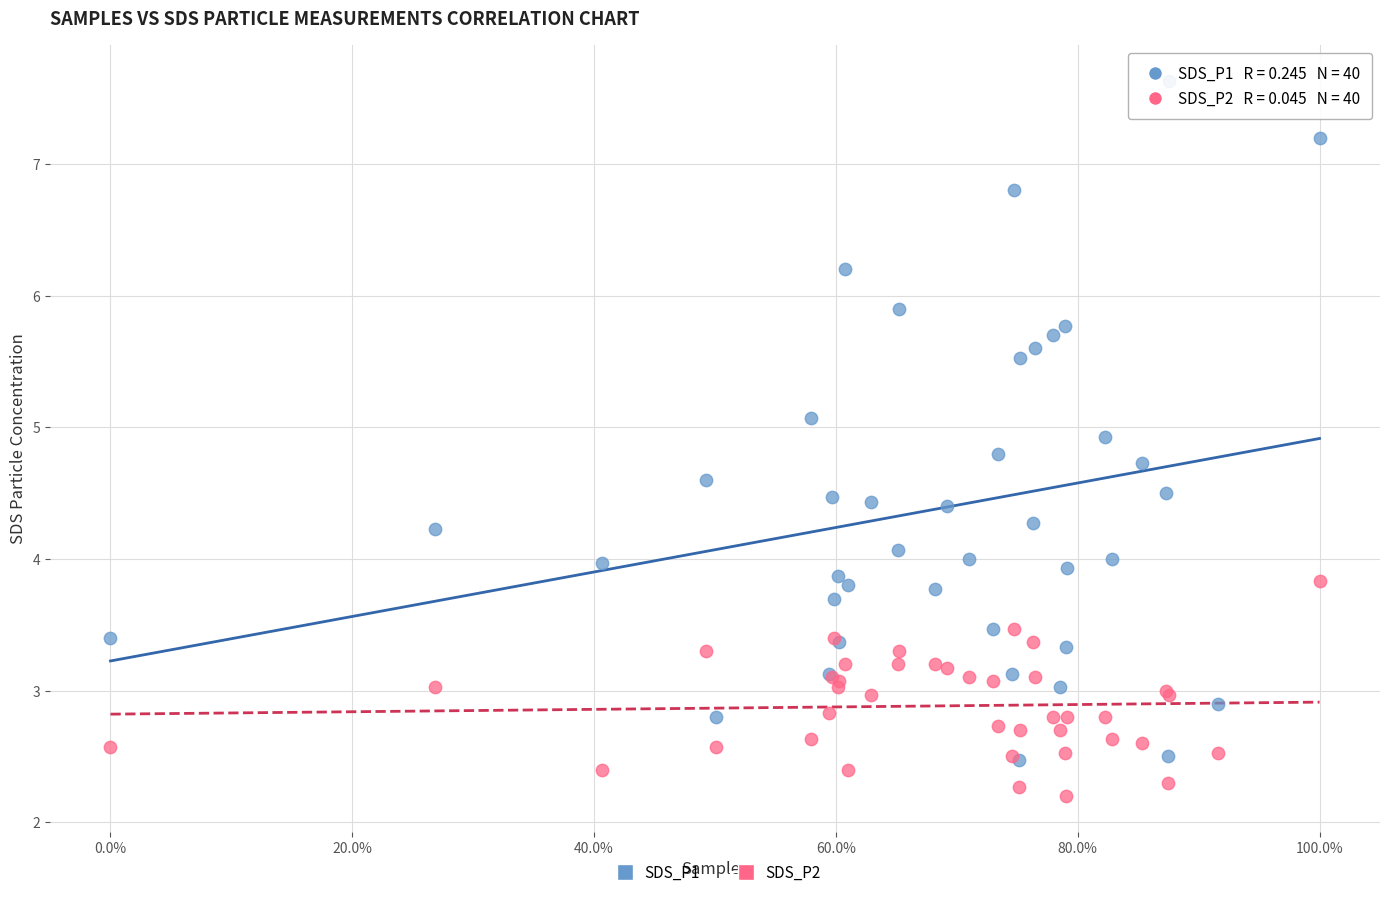

Which series reaches the maximum Y coordinate?

SDS_P1